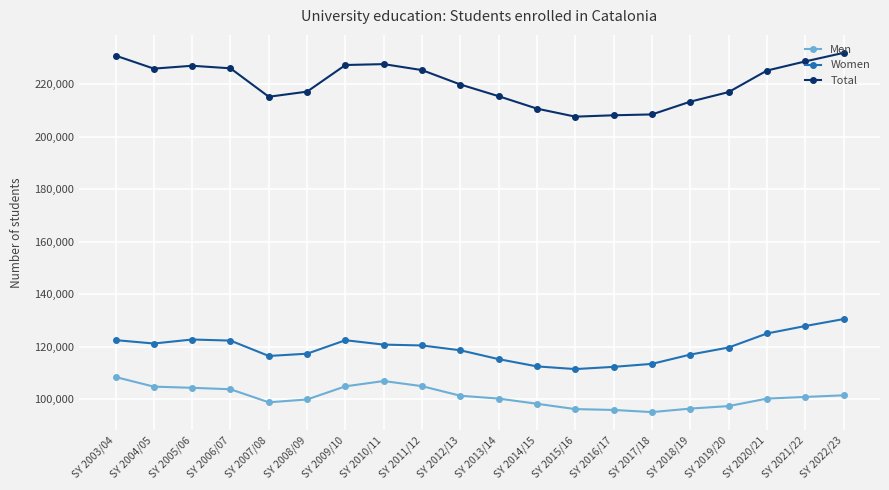

True or false: Total and Men cross at least once.

False